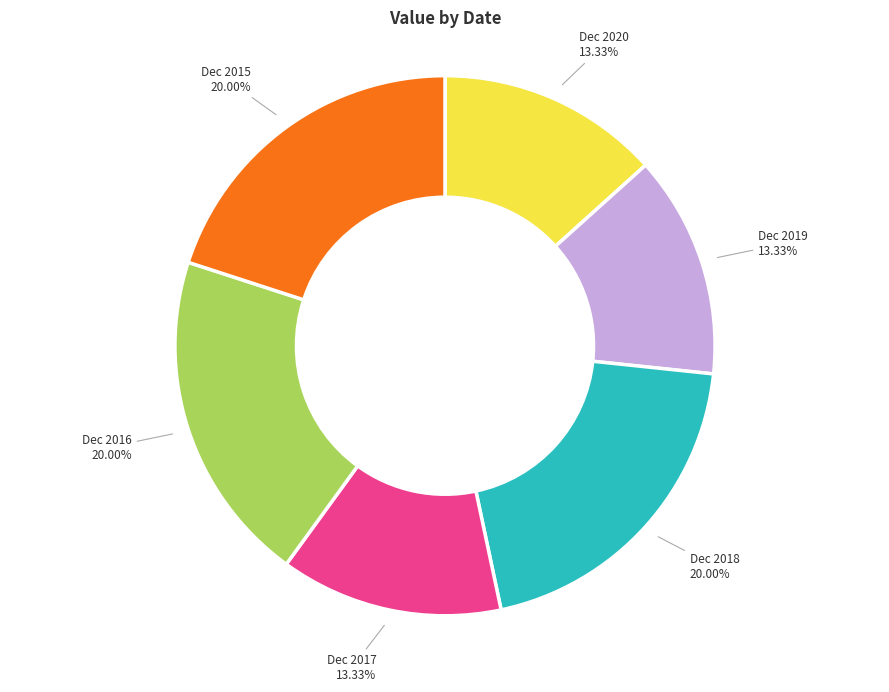

True or false: Dec 2017 accounts for 24% of the total.

False